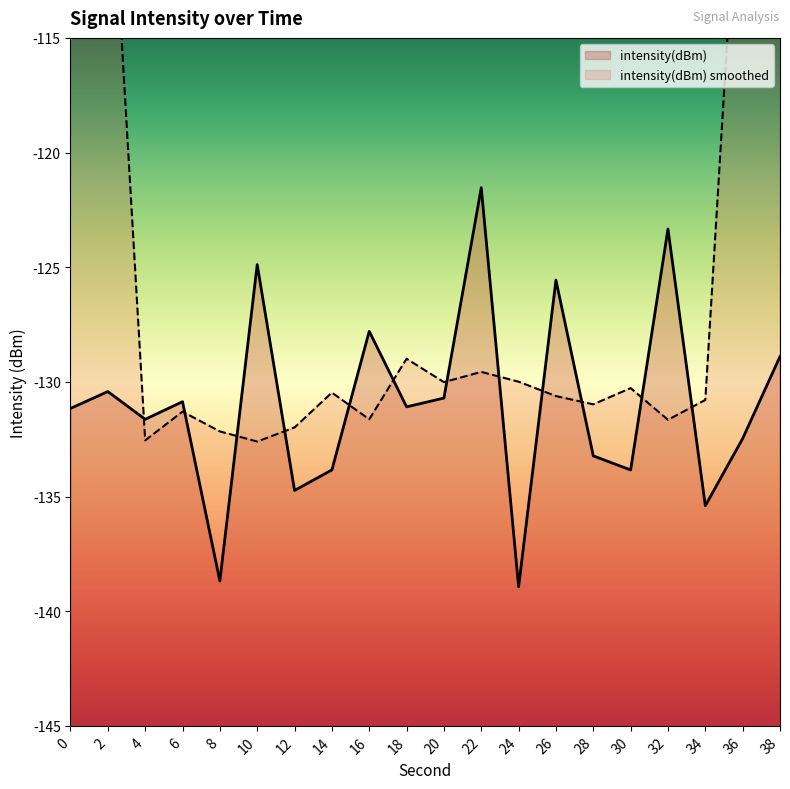

What value does the data have at 24?

-138.9